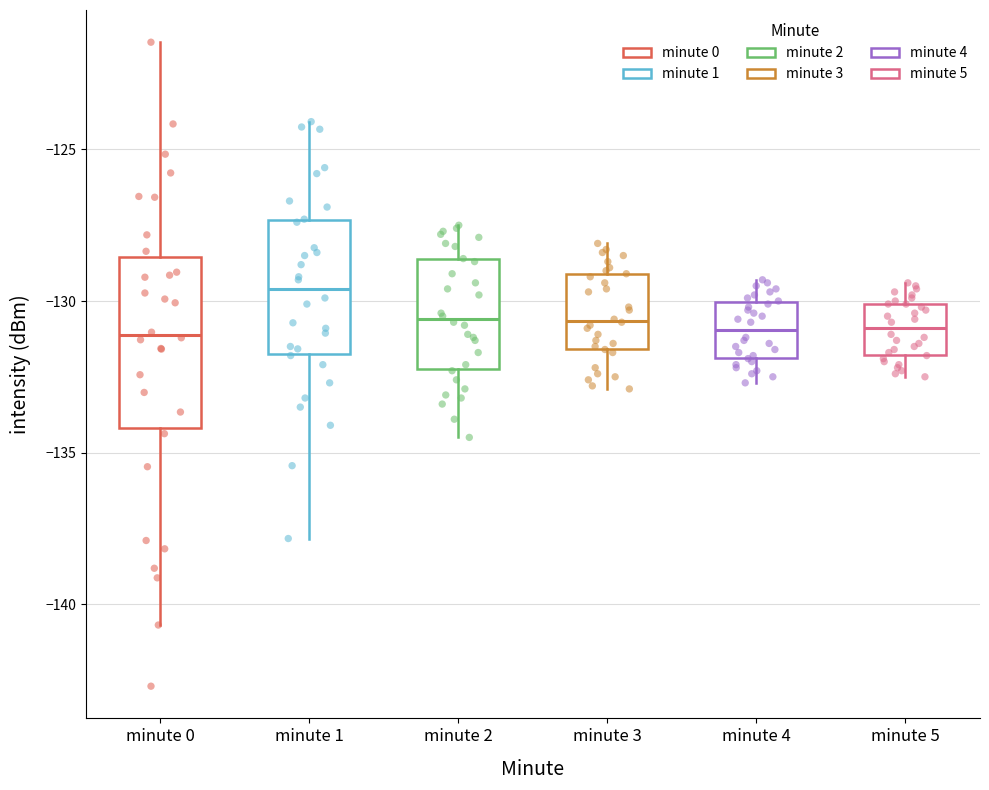

Reading left to right, transcribe this box plot: for each box, give where its median line is, the range the box spans, and where its two whiskers end, as read against the y-axis. The values are not printed on the chart, so give them approximately, as read against the axis.

minute 0: median -131.0, box -134.0 to -128.5, whiskers -140.5 to -121.5
minute 1: median -129.5, box -131.5 to -127.5, whiskers -138.0 to -124.0
minute 2: median -130.5, box -132.0 to -128.5, whiskers -134.5 to -127.5
minute 3: median -130.5, box -131.5 to -129.0, whiskers -133.0 to -128.0
minute 4: median -131.0, box -132.0 to -130.0, whiskers -132.5 to -129.5
minute 5: median -131.0, box -132.0 to -130.0, whiskers -132.5 to -129.5